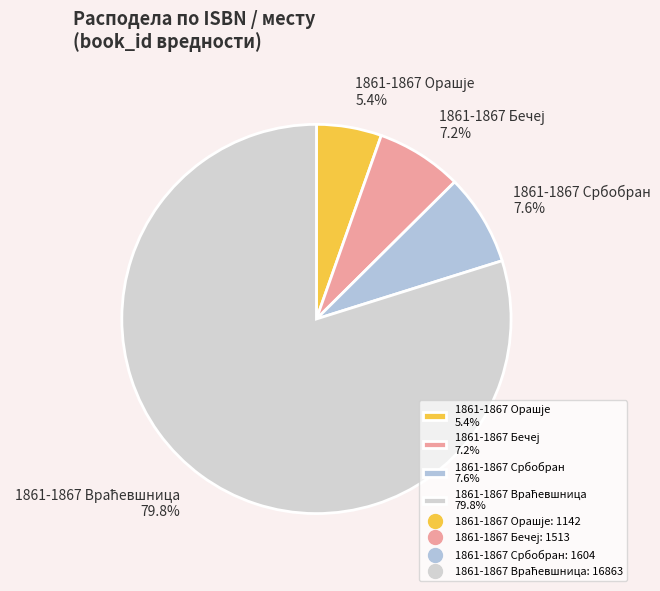

Is there a majority slice in this chart?

Yes